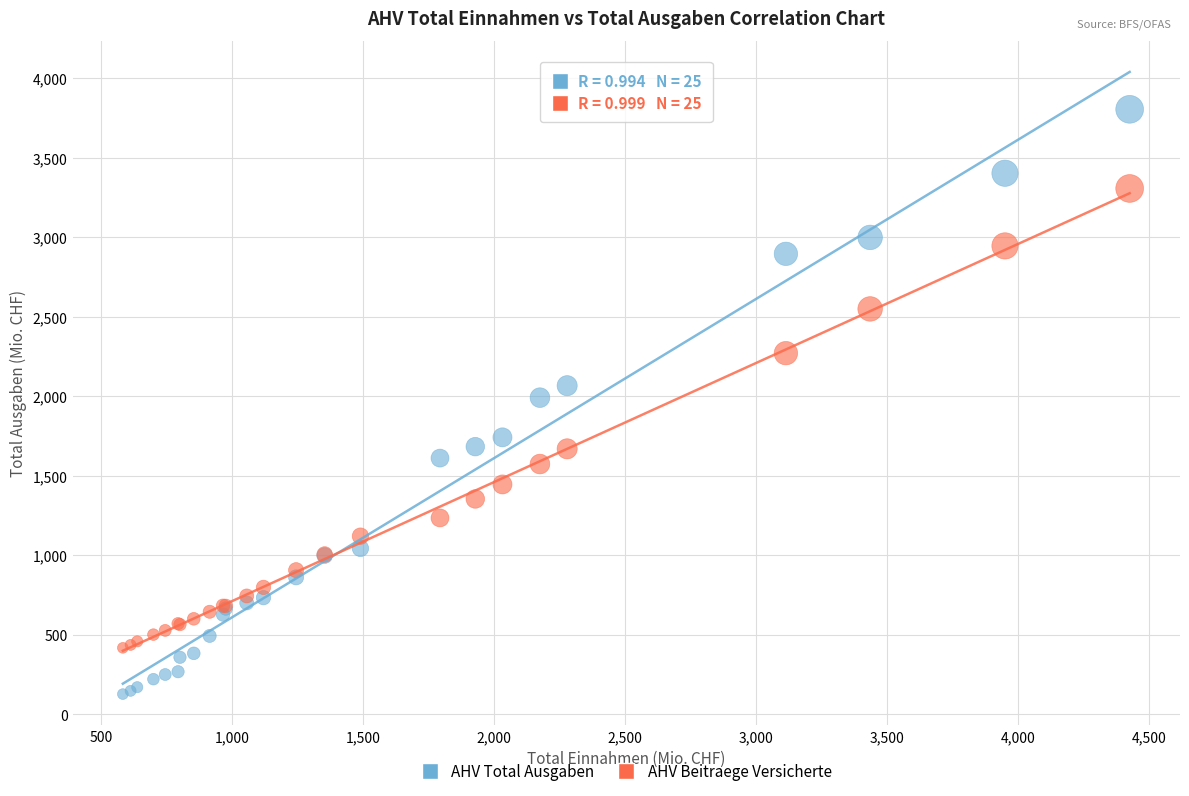

Which series contains the highest Y value?

AHV Total Ausgaben